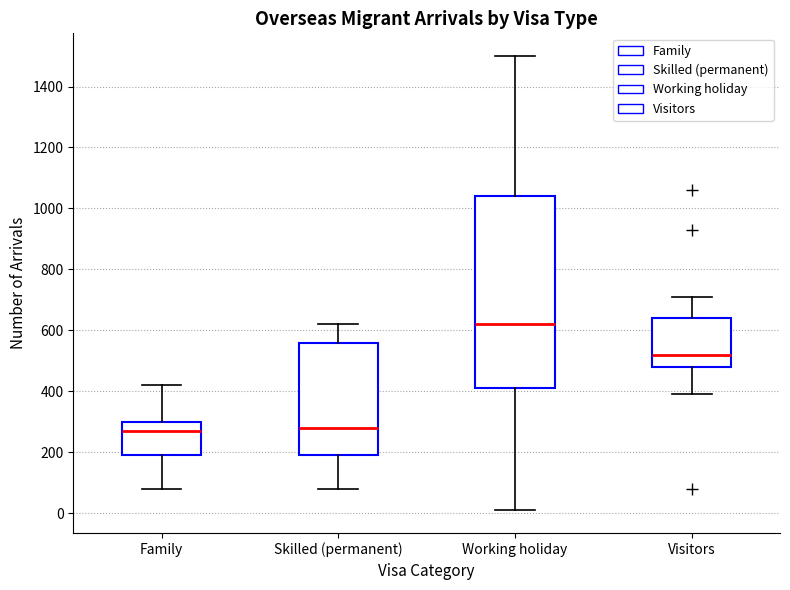

Reading left to right, read every box against the y-axis: the position of its median line, the range the box covers, and the ends of its whiskers. The values are not printed on the chart, so give them approximately, as read against the axis.

Family: median 280, box 200 to 300, whiskers 80 to 420
Skilled (permanent): median 280, box 200 to 560, whiskers 80 to 620
Working holiday: median 620, box 420 to 1040, whiskers 20 to 1500
Visitors: median 520, box 480 to 640, whiskers 400 to 720